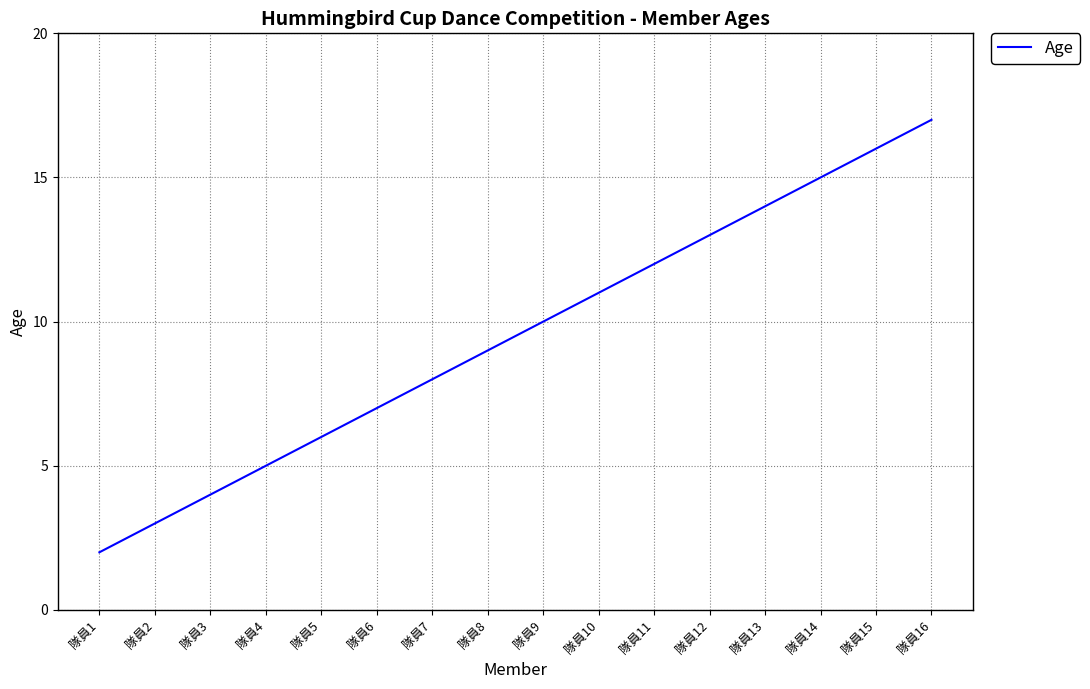

How many values are below 10?

8